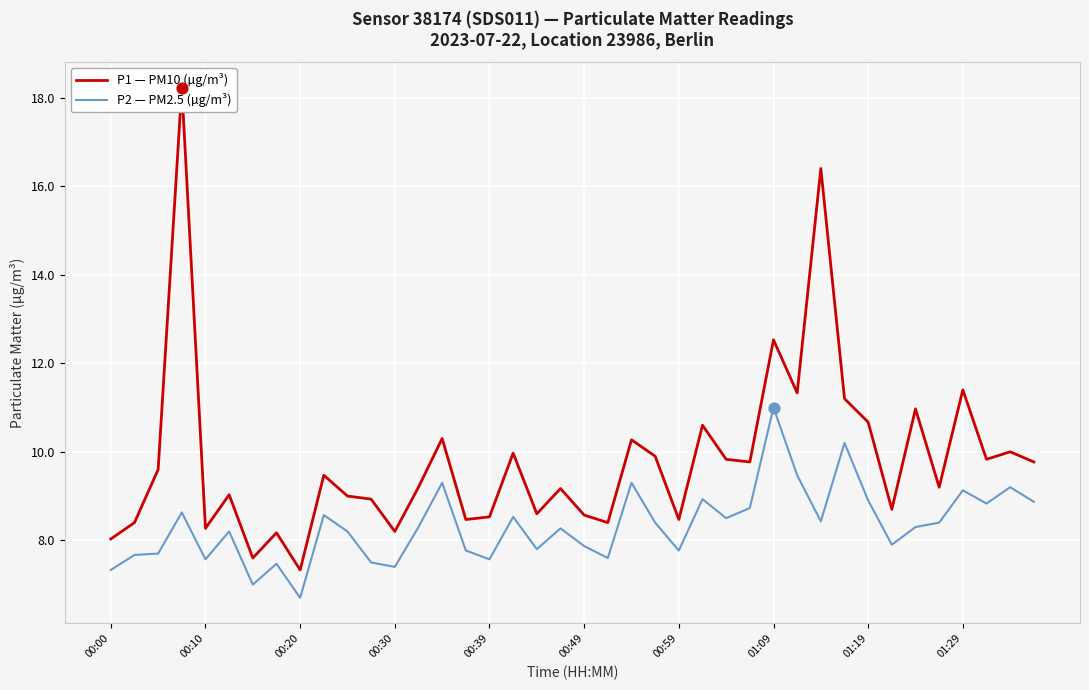

What is the maximum value for P2 — PM2.5 (µg/m³)?

11.0